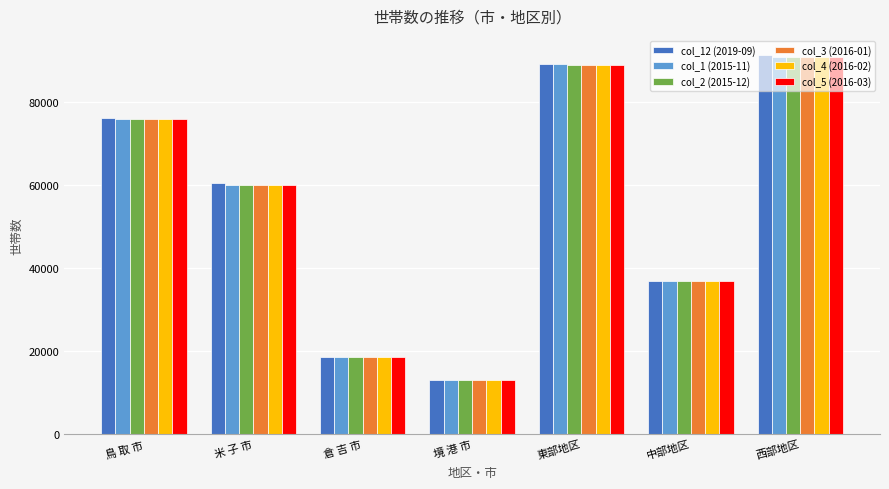

What is the value of the col_2 (2015-12) bar at the 6th from the left?

36914